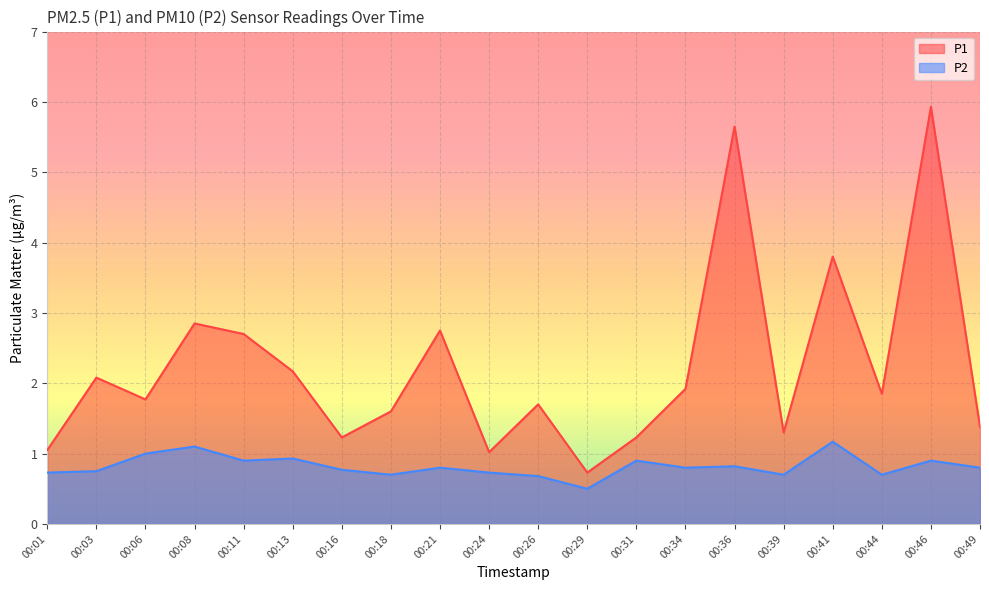

True or false: P1 and P2 cross at least once.

False